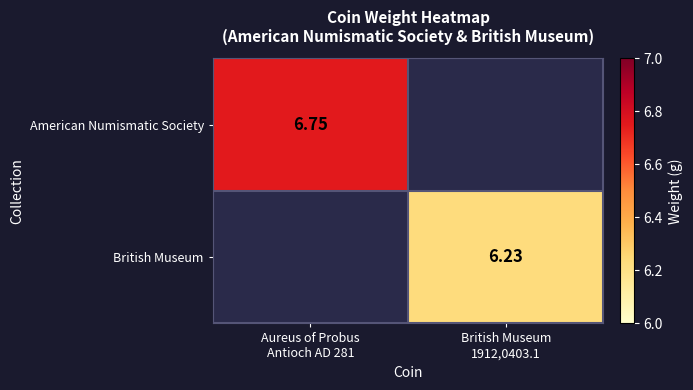

How many distinct data groups are displayed?

2